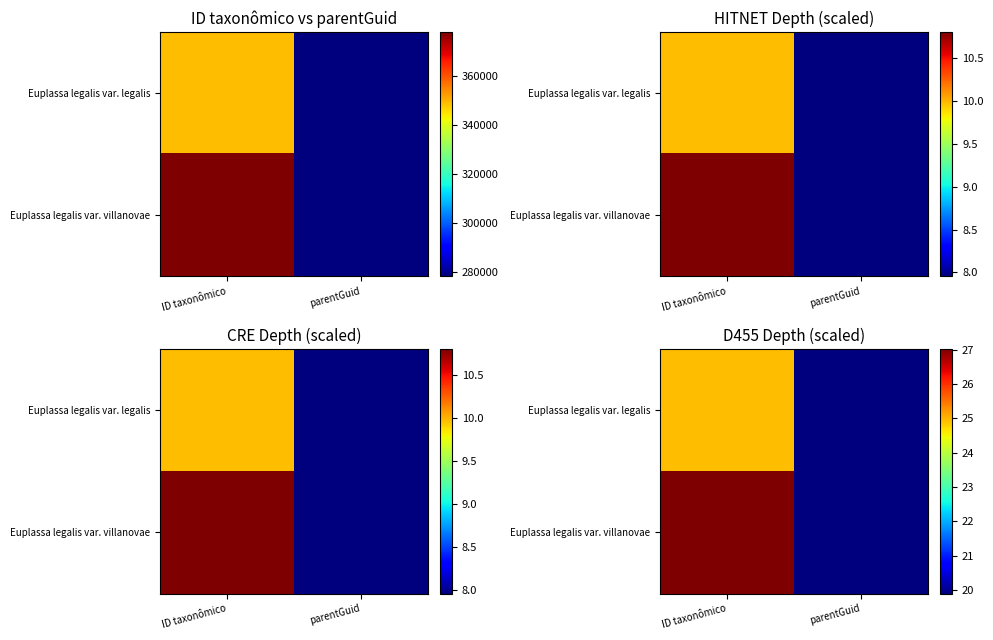

The Euplassa legalis var. villanovae series shows 27.0 at ID taxonômico. True or false?

True